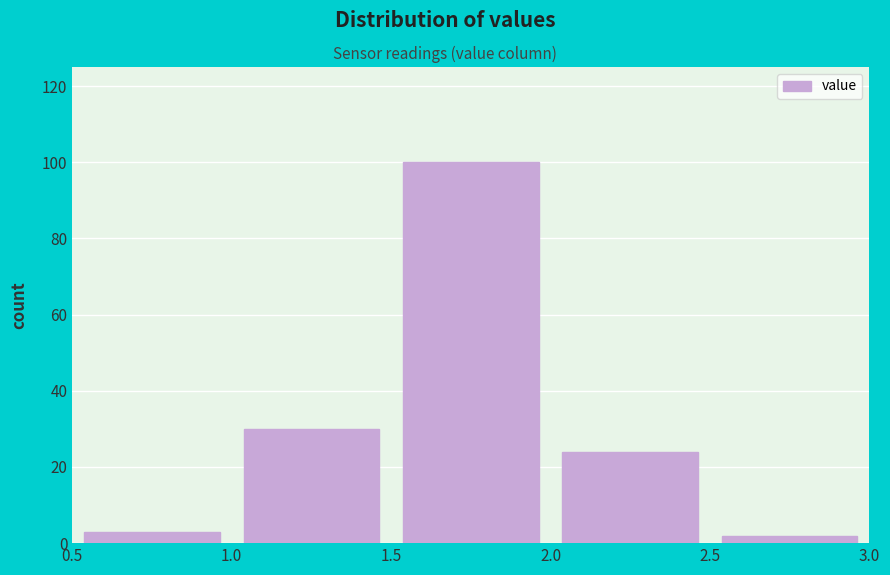

Which range on the x-axis has the tallest bar?

1.5 to 2.0